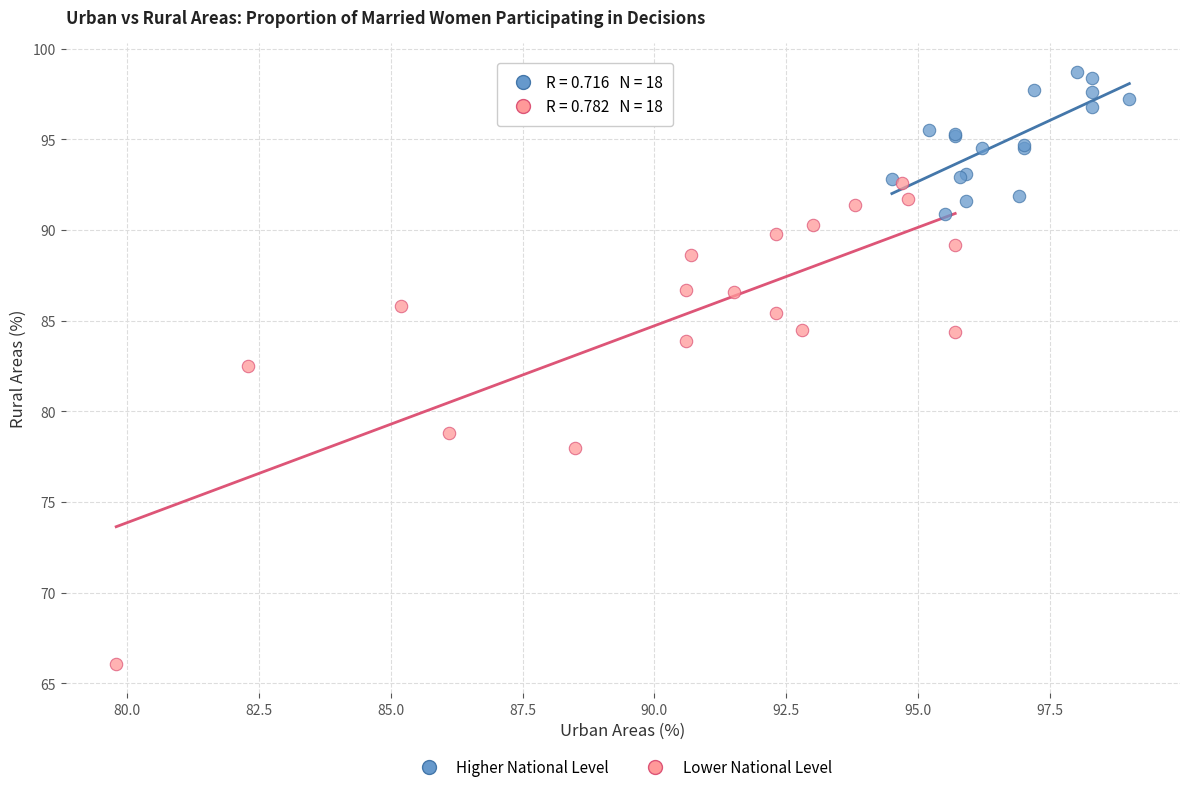

Which series contains the highest Y value?

Higher National Level